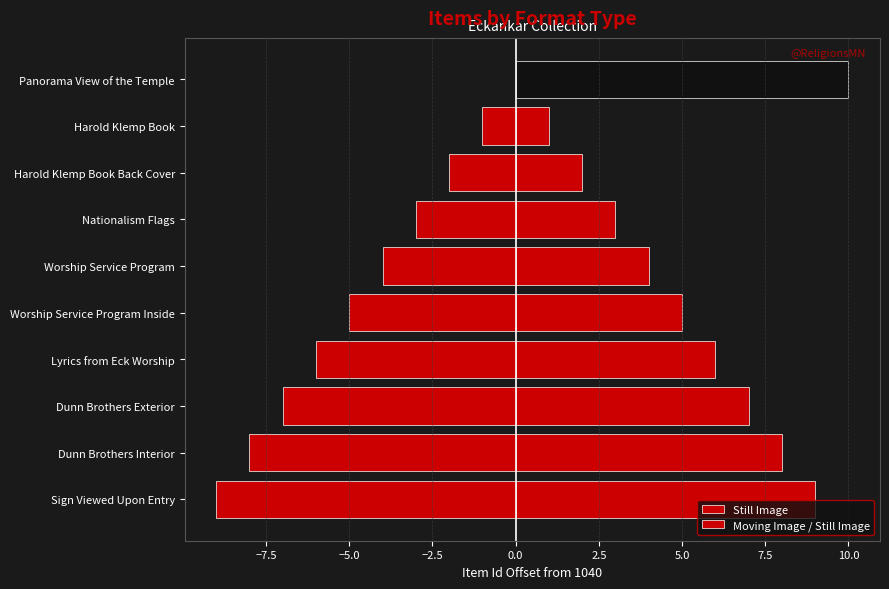

How many values are below -5?

4